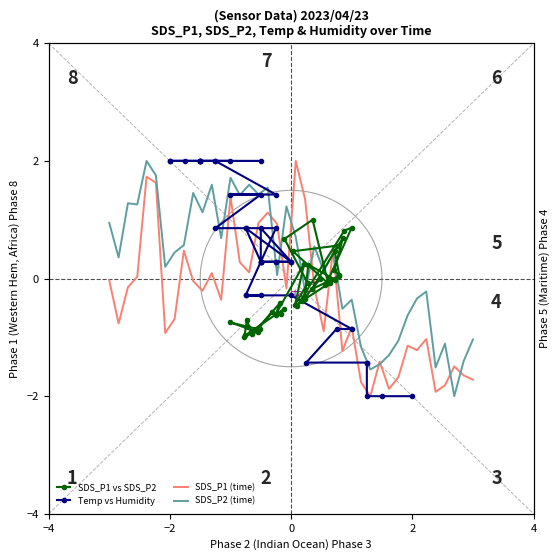

At how many categories does at least one series exceed -1?

40